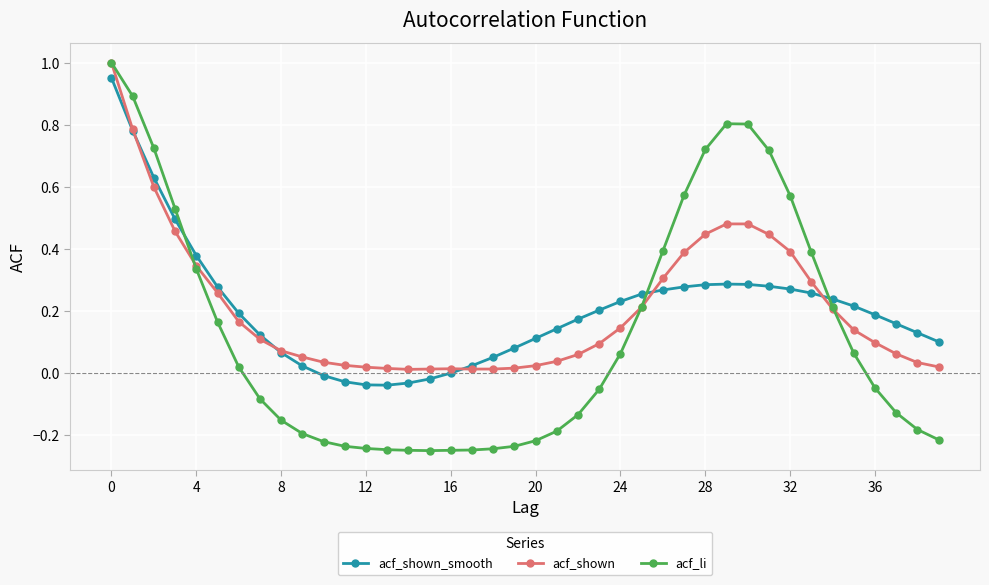

What is the label of the 23rd point from the left?

22